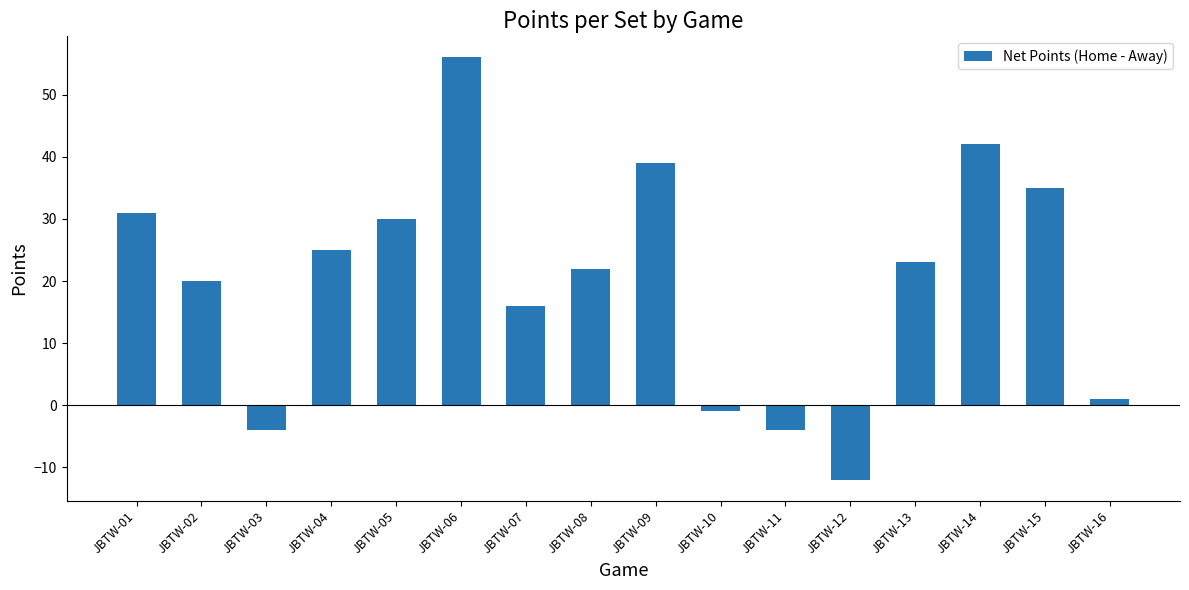

What is the change in value from JBTW-04 to JBTW-12?

-37